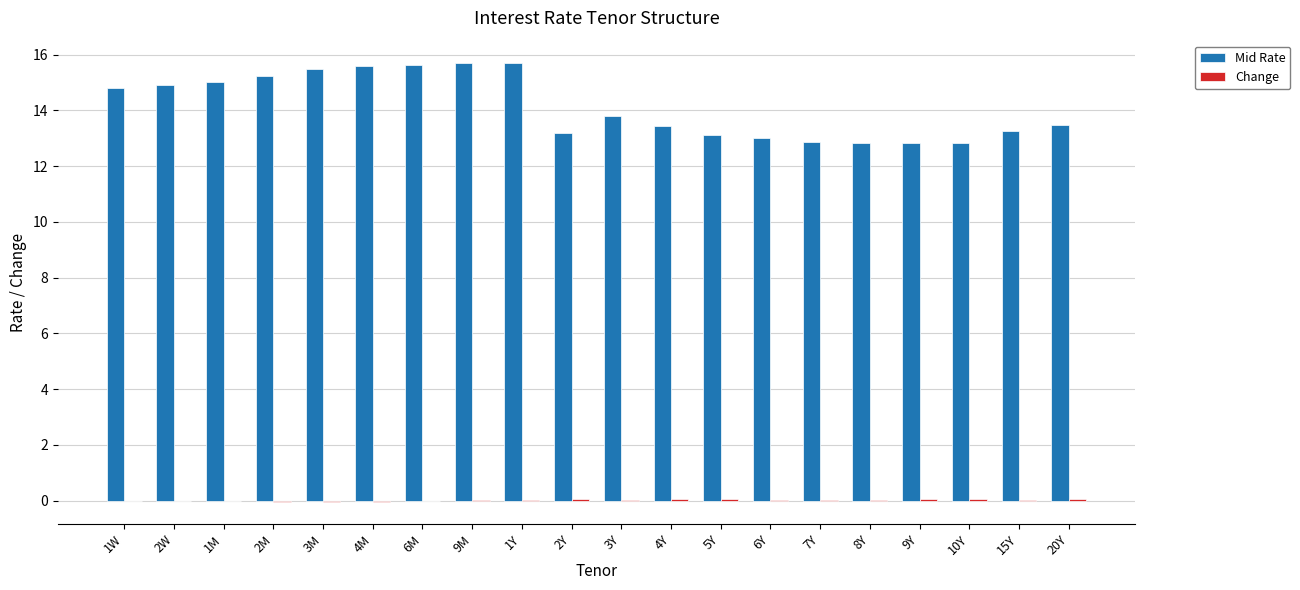

What is the maximum value for Mid Rate?

15.7